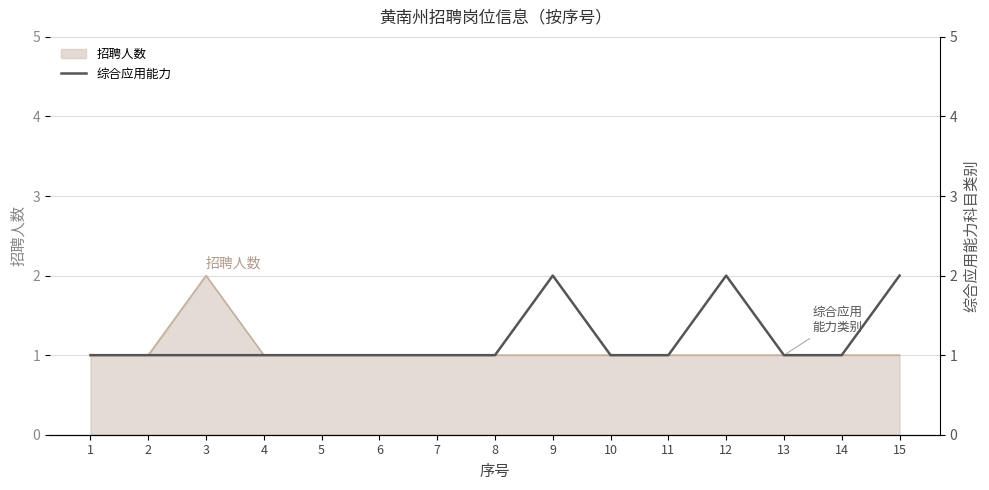

What is the value of the 10th point from the left?

1